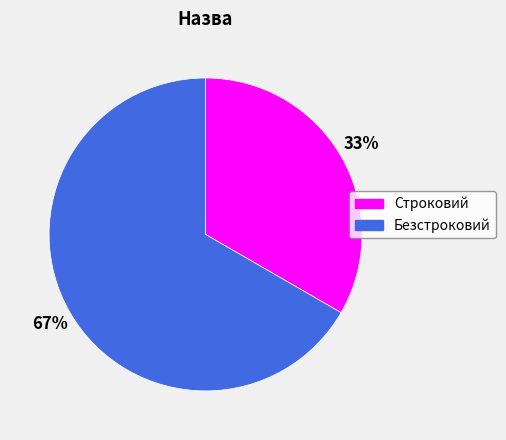

What is the ratio of the value at Безстроковий to the value at Строковий?

2.0